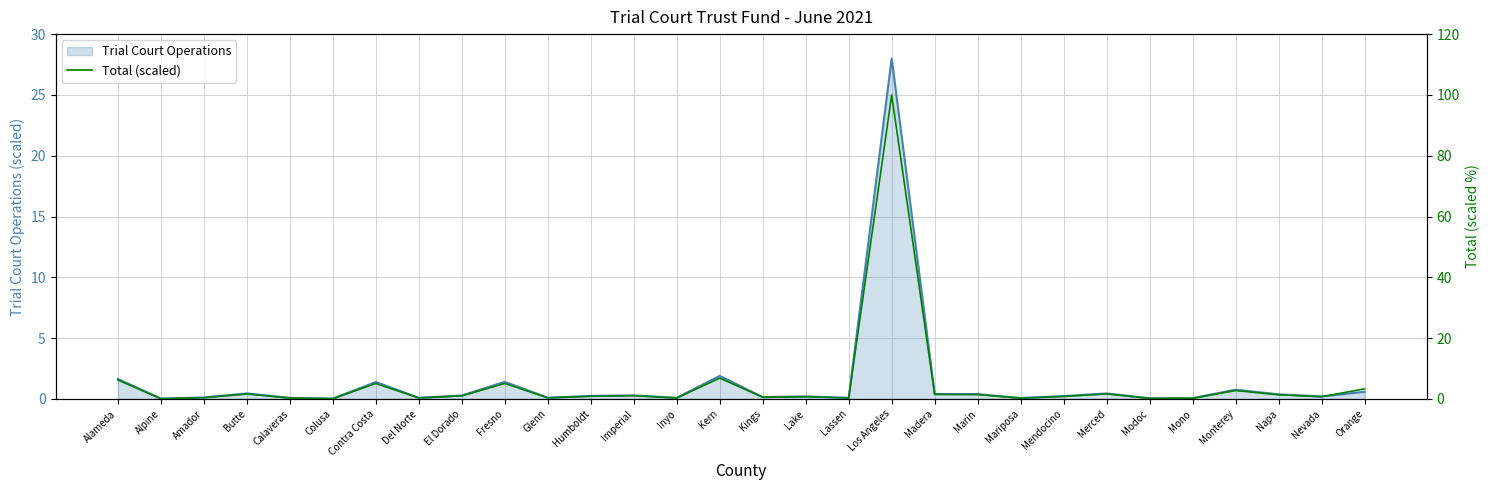

What is the label of the 2nd point from the right?

Nevada